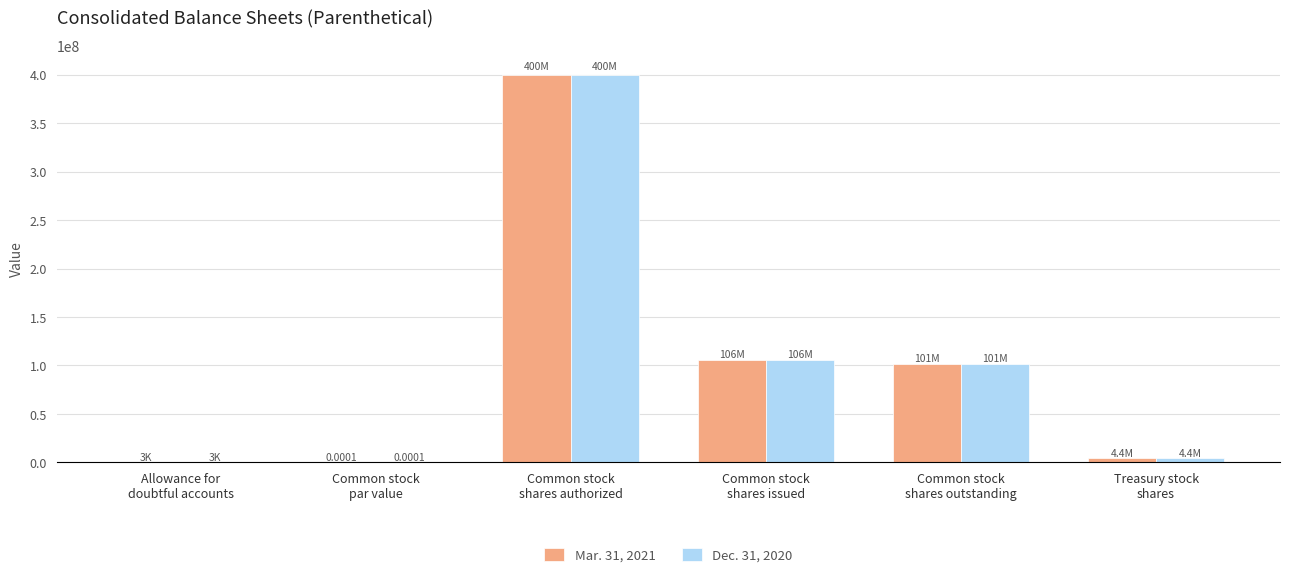

What is the sum of all Mar. 31, 2021 values?

611304753.0